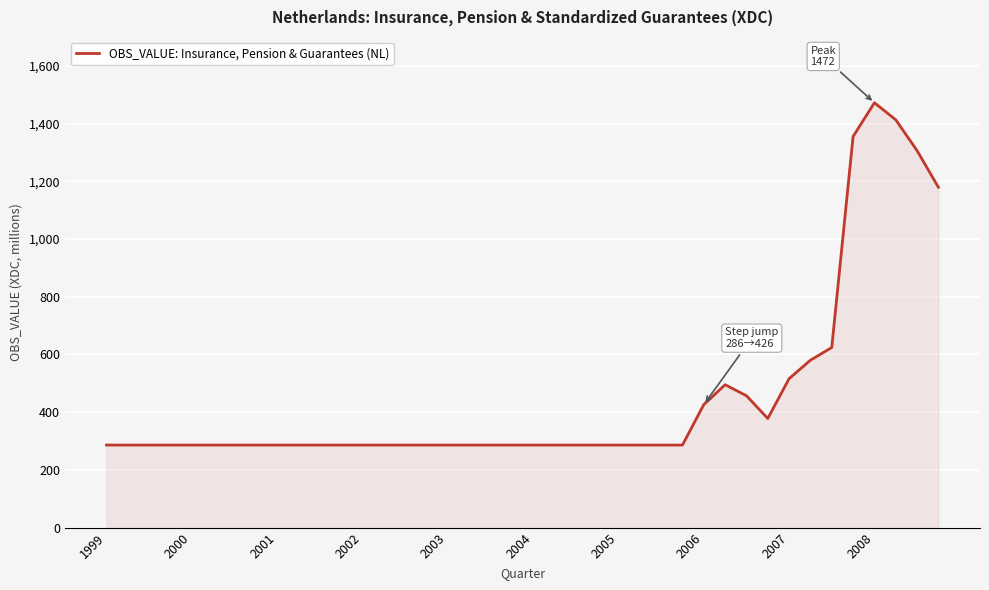

What is the difference between the maximum and minimum values?

1186